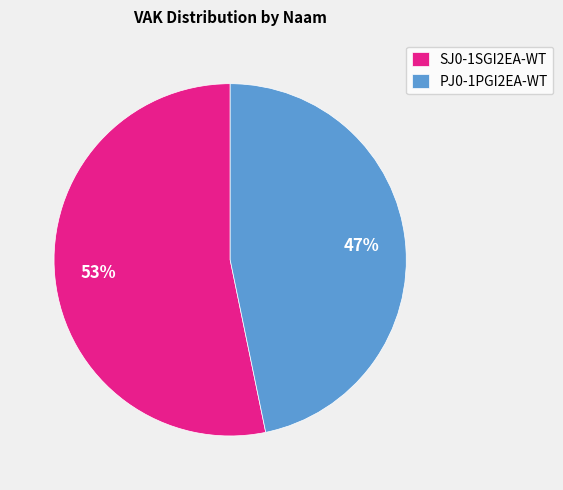

To the nearest percent, what portion does SJ0-1SGI2EA-WT represent?

53%